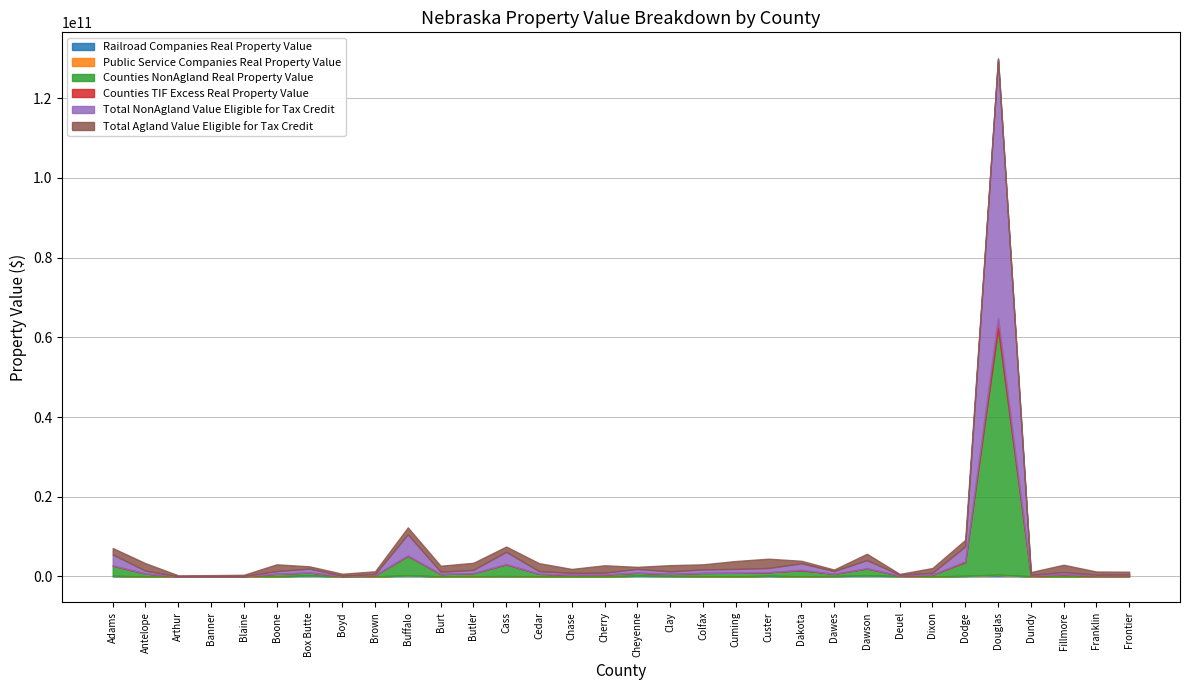

What is the difference between the second highest and second lowest values in the Counties NonAgland Real Property Value series?

4855984365